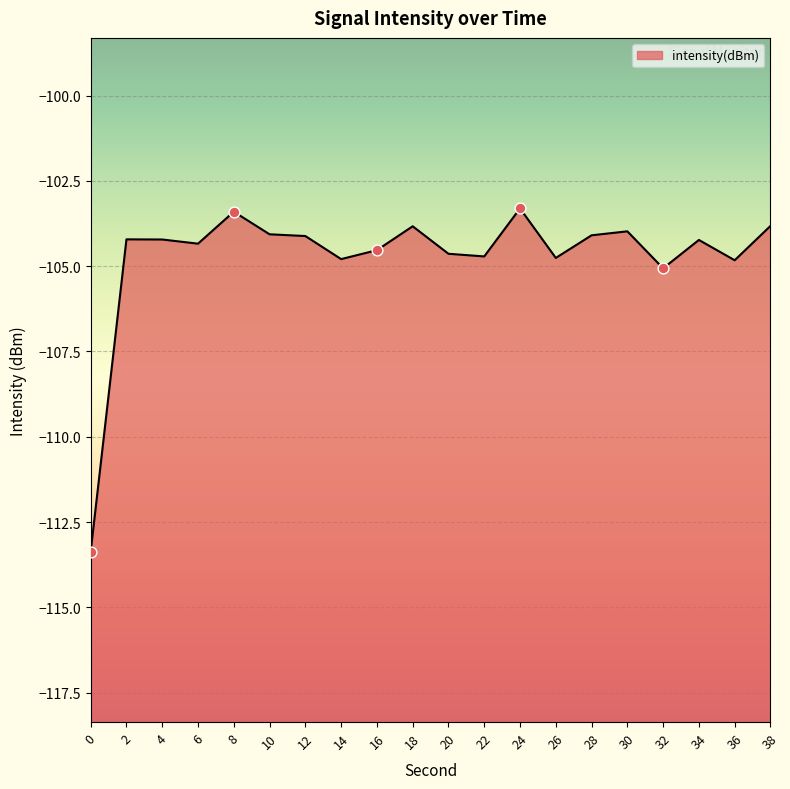

Between 38 and 28, which is larger?

38